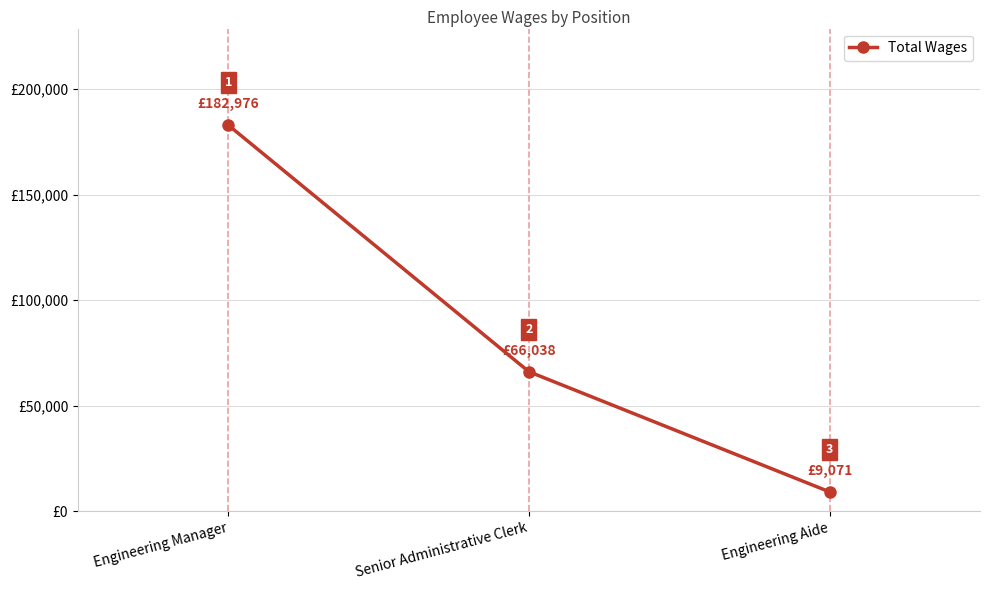

What is the smallest value displayed?

9071